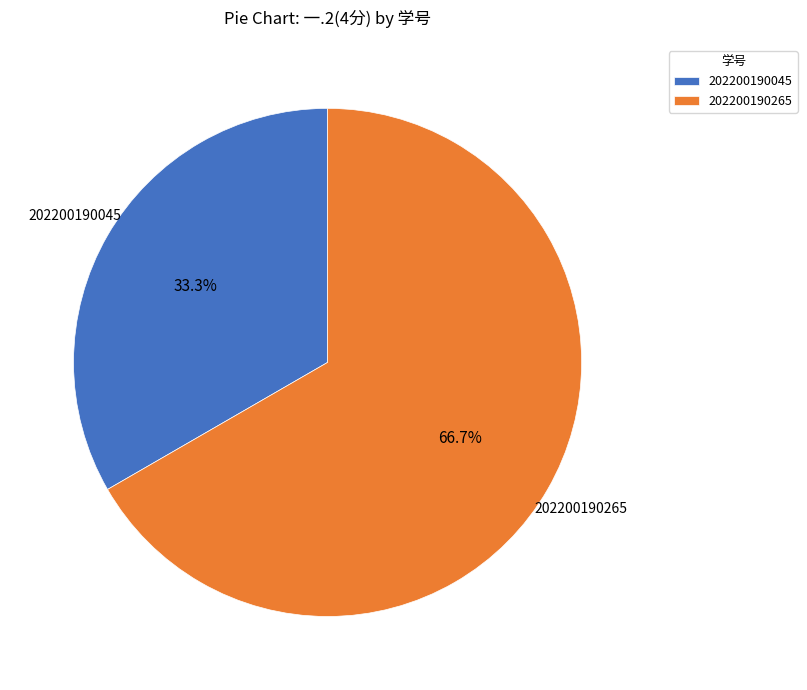

How much of the chart is everything except 202200190045?

66.7%